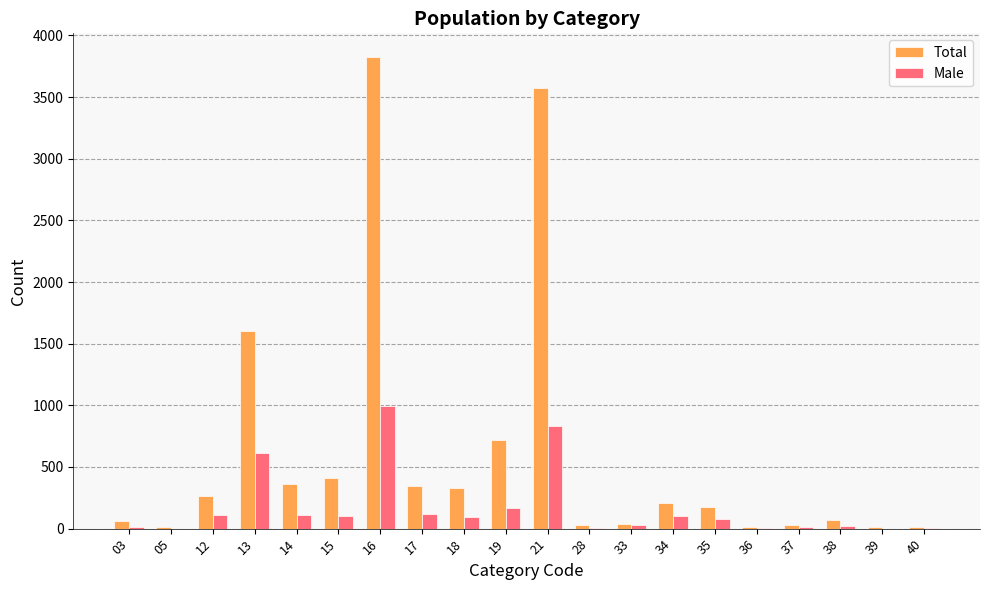

How many groups of bars are there?

20